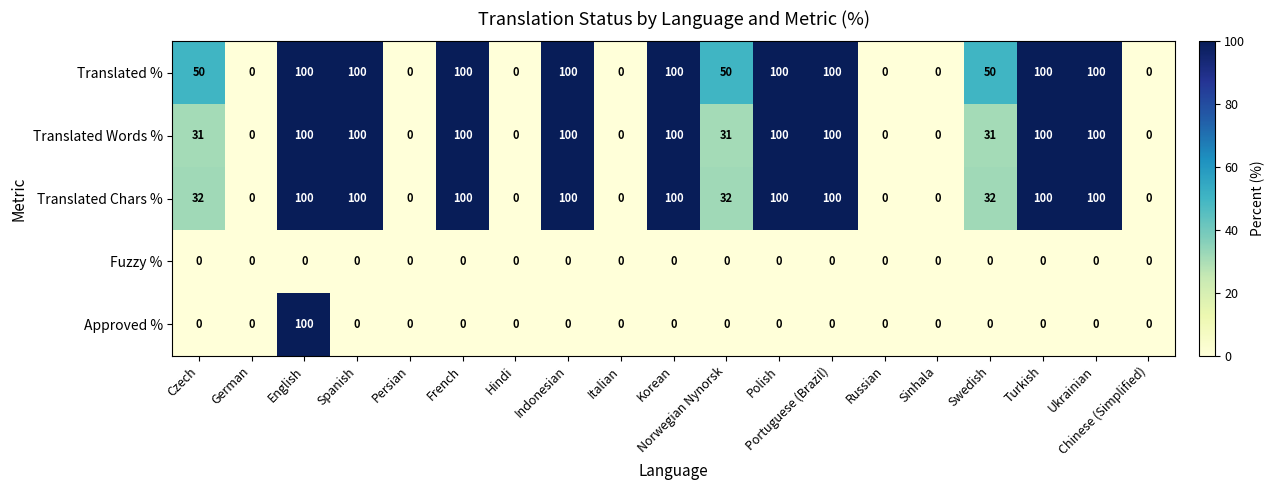

The Translated % series shows 100 at Spanish. True or false?

True